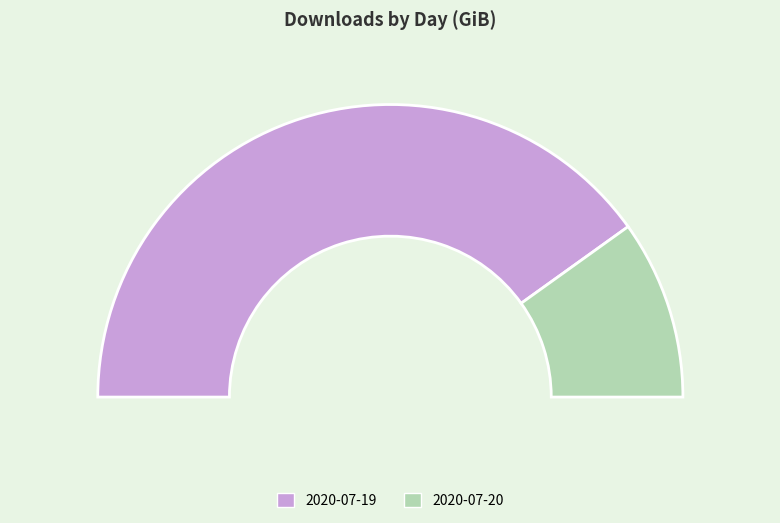

To the nearest percent, what portion does 2020-07-20 represent?

20%